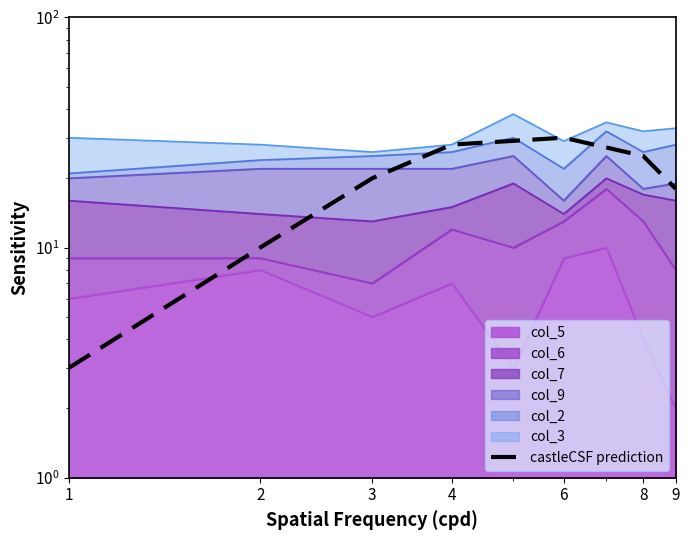

What is the change in value from 1 to 6?

+27